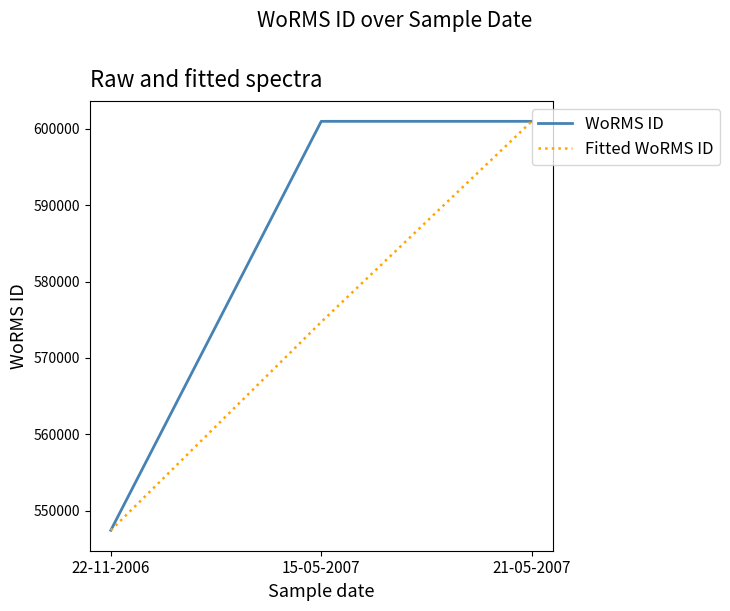

What is the spread (max minus min) of values at 15-05-2007?

26265